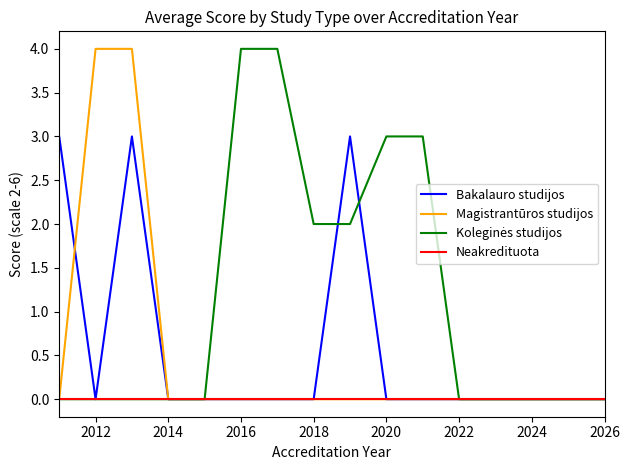

What is the maximum value shown in the chart?

4